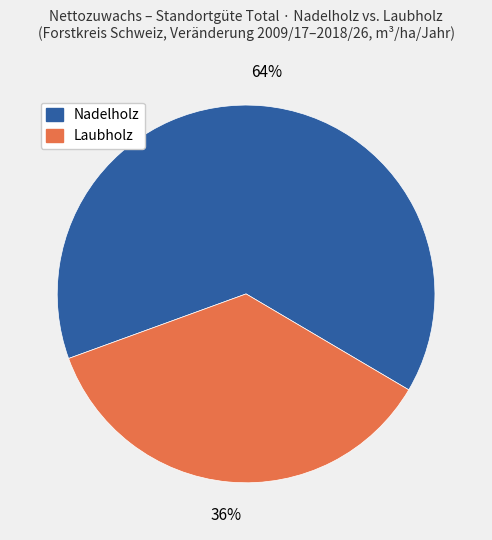

Is there any slice that represents more than half of the pie?

Yes